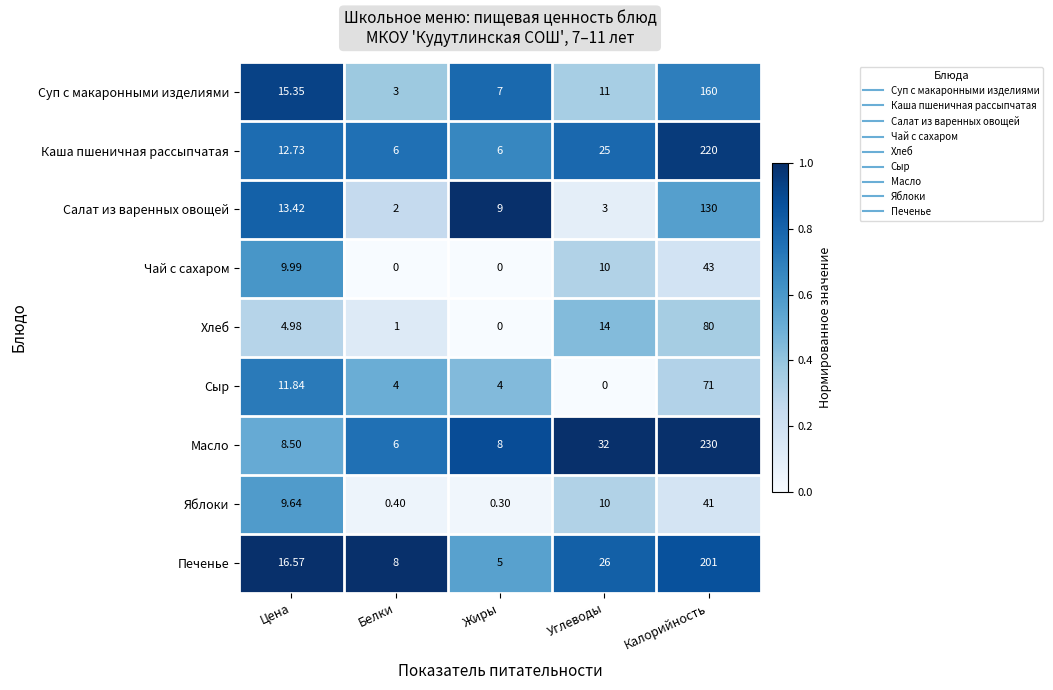

At which label does Печенье reach its minimum?

Жиры